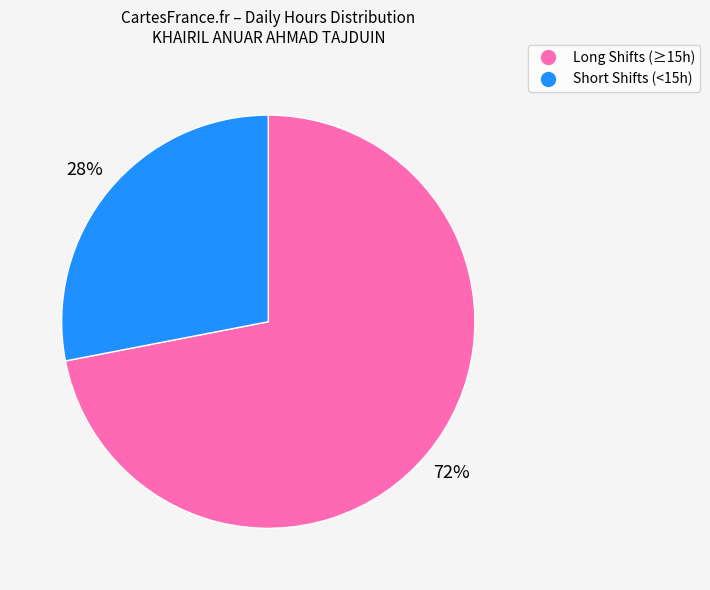

To the nearest percent, what is the difference between the largest and smallest slice percentages?

44%